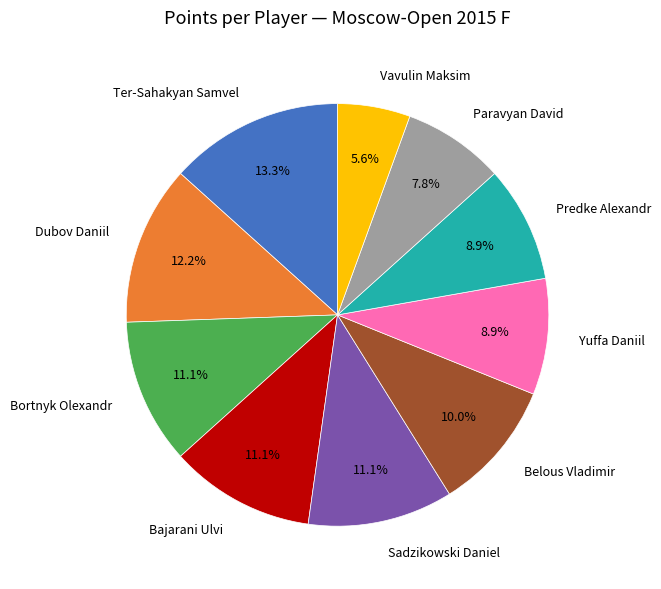

Is there a majority slice in this chart?

No